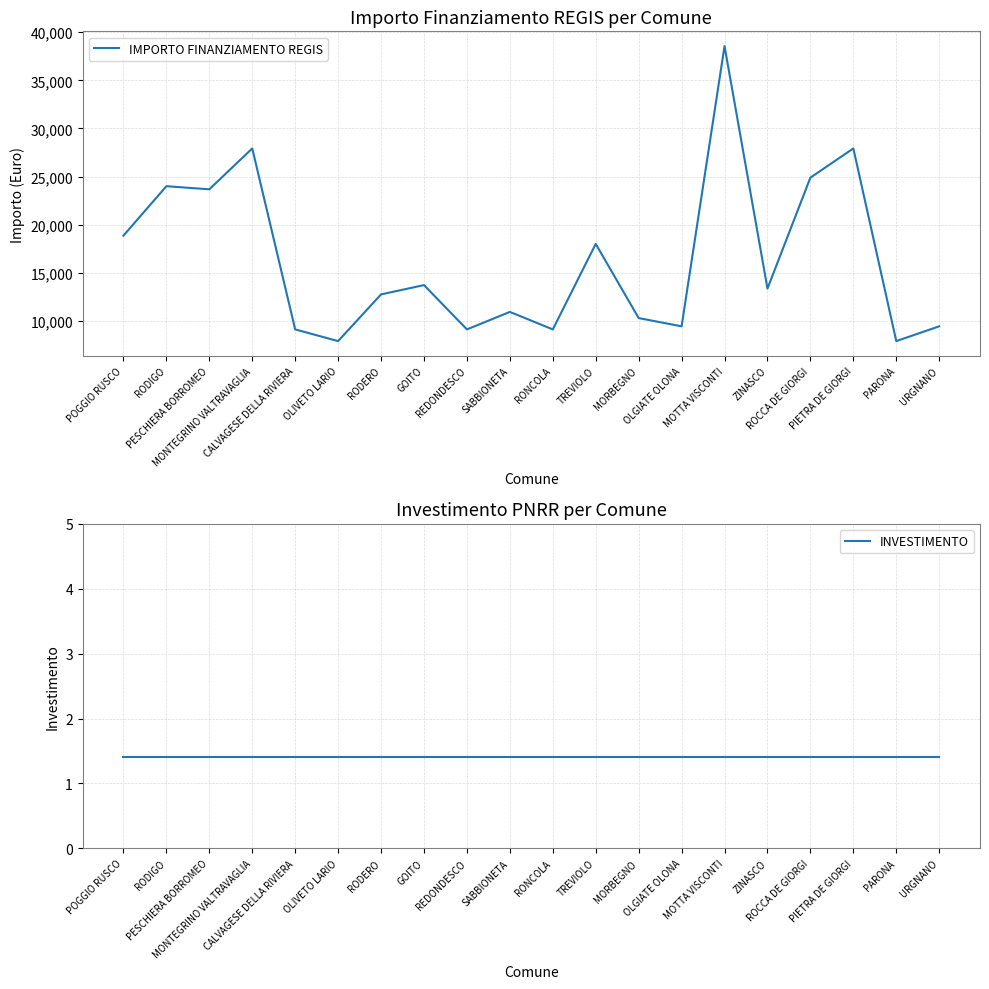

Is it true that IMPORTO FINANZIAMENTO REGIS equals 14296.0 at CALVAGESE DELLA RIVIERA?

False